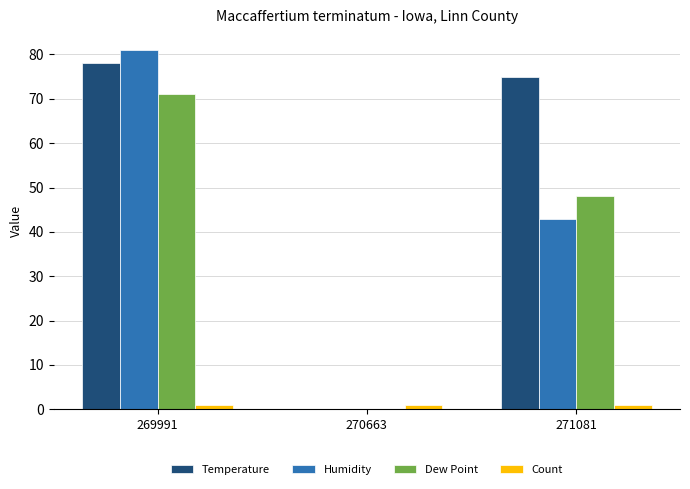

Which category has the highest value in the Humidity series?

269991